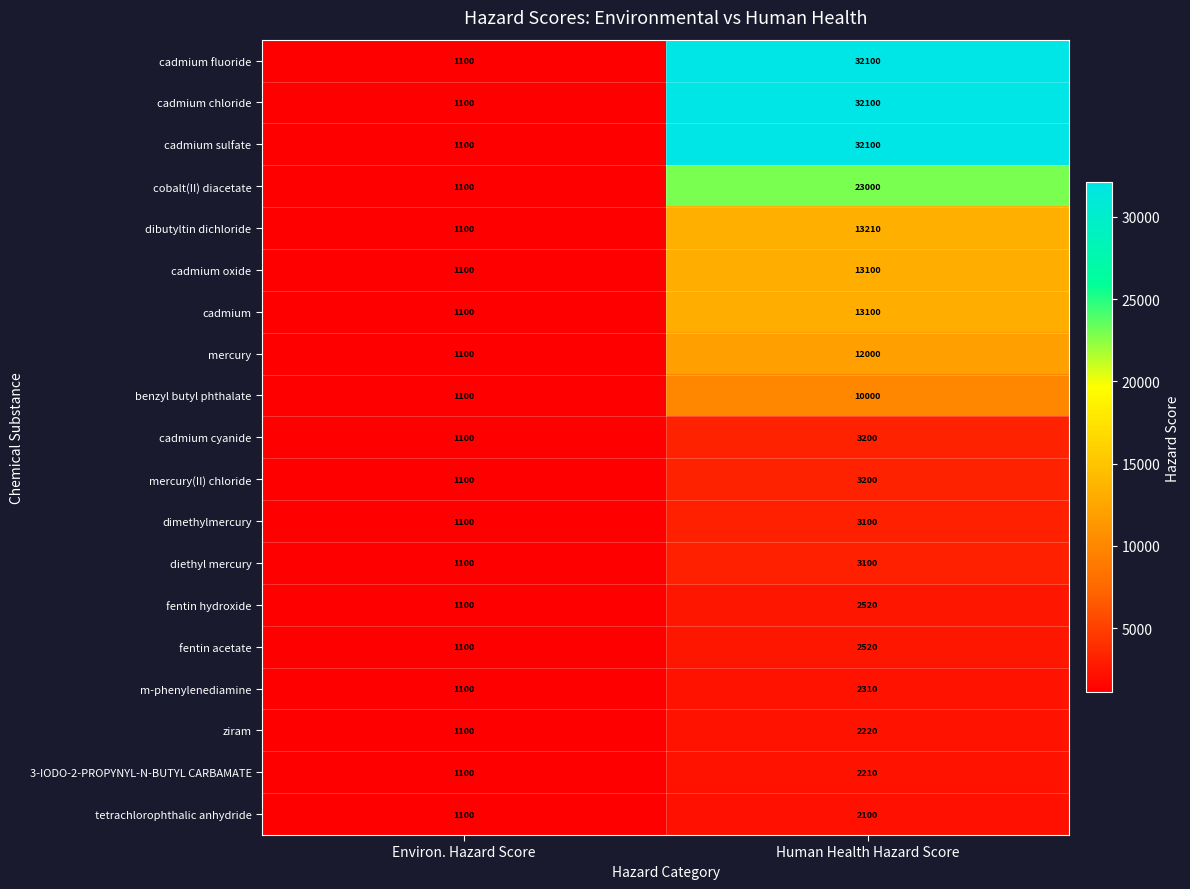

Is the value of cadmium sulfate at Human Health Hazard Score greater than the value of cadmium oxide at Human Health Hazard Score?

Yes